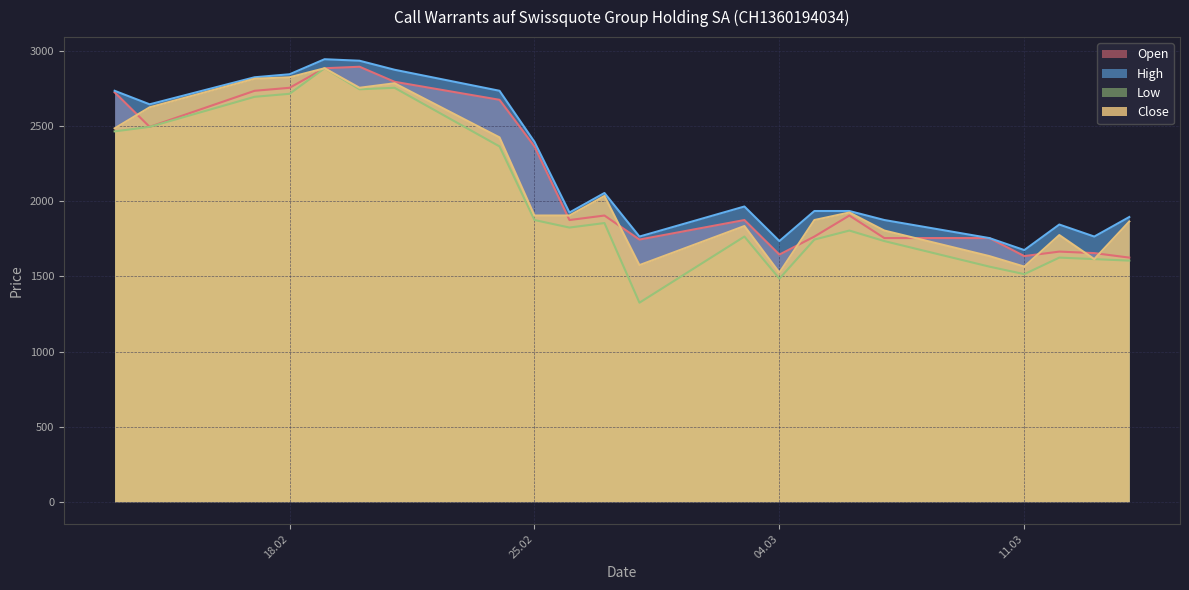

What is the smallest value displayed?

1325